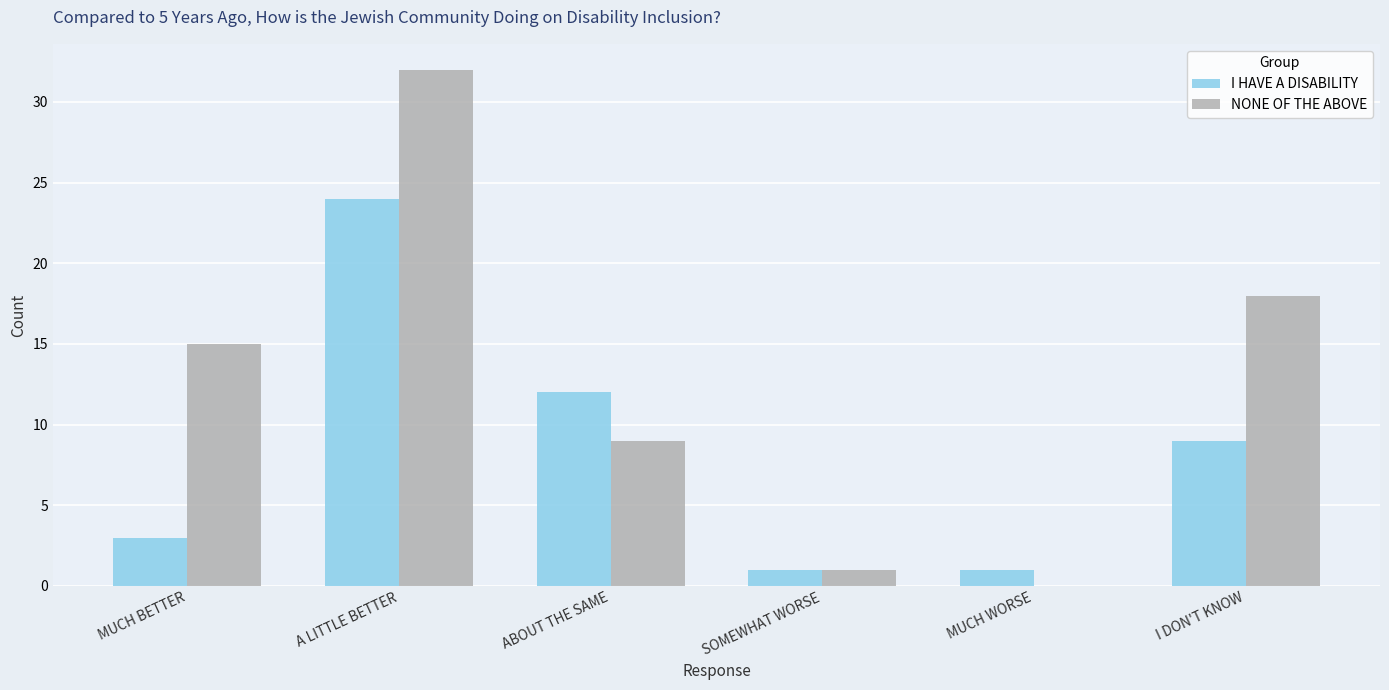

Is it true that I HAVE A DISABILITY equals 24 at A LITTLE BETTER?

True